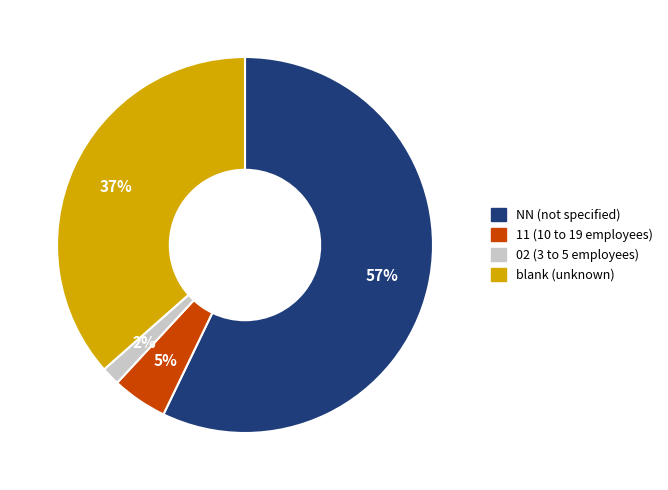

To the nearest percent, what is the average slice percentage?

25%